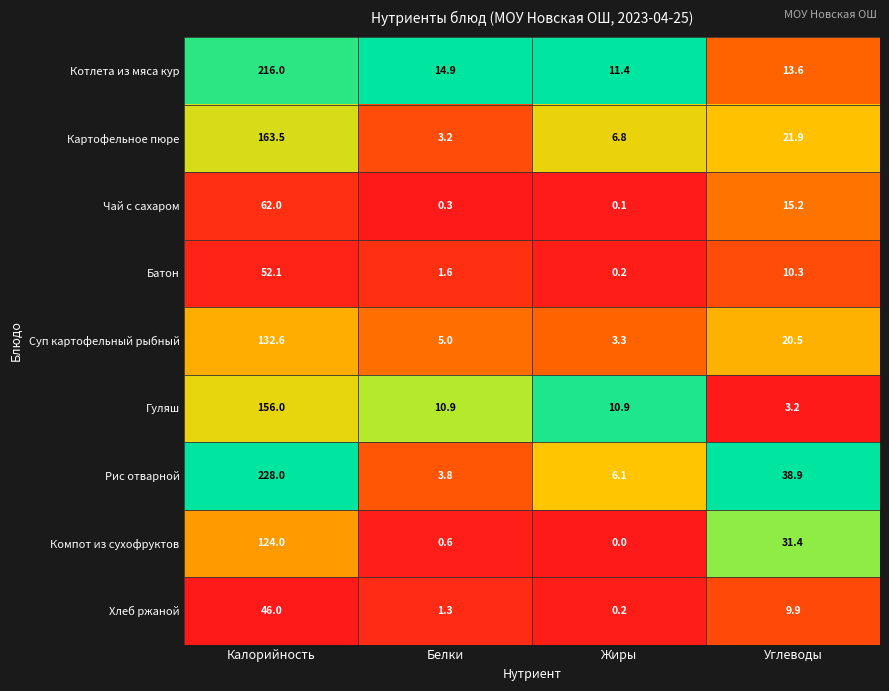

Count the number of categories in the chart.

4